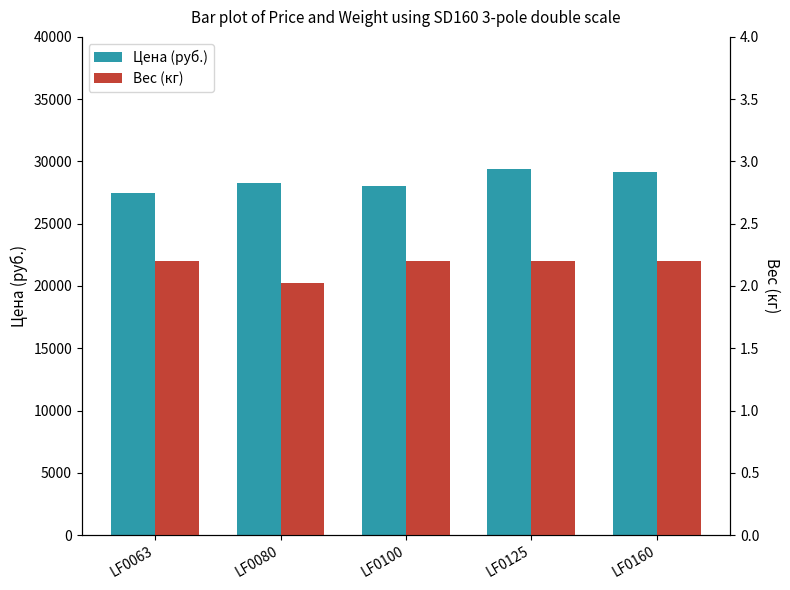

What is the maximum value for Вес (кг)?

2.2